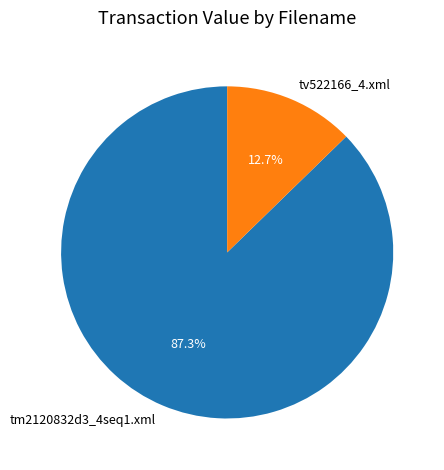

Is it true that tv522166_4.xml is 13% of the pie?

True